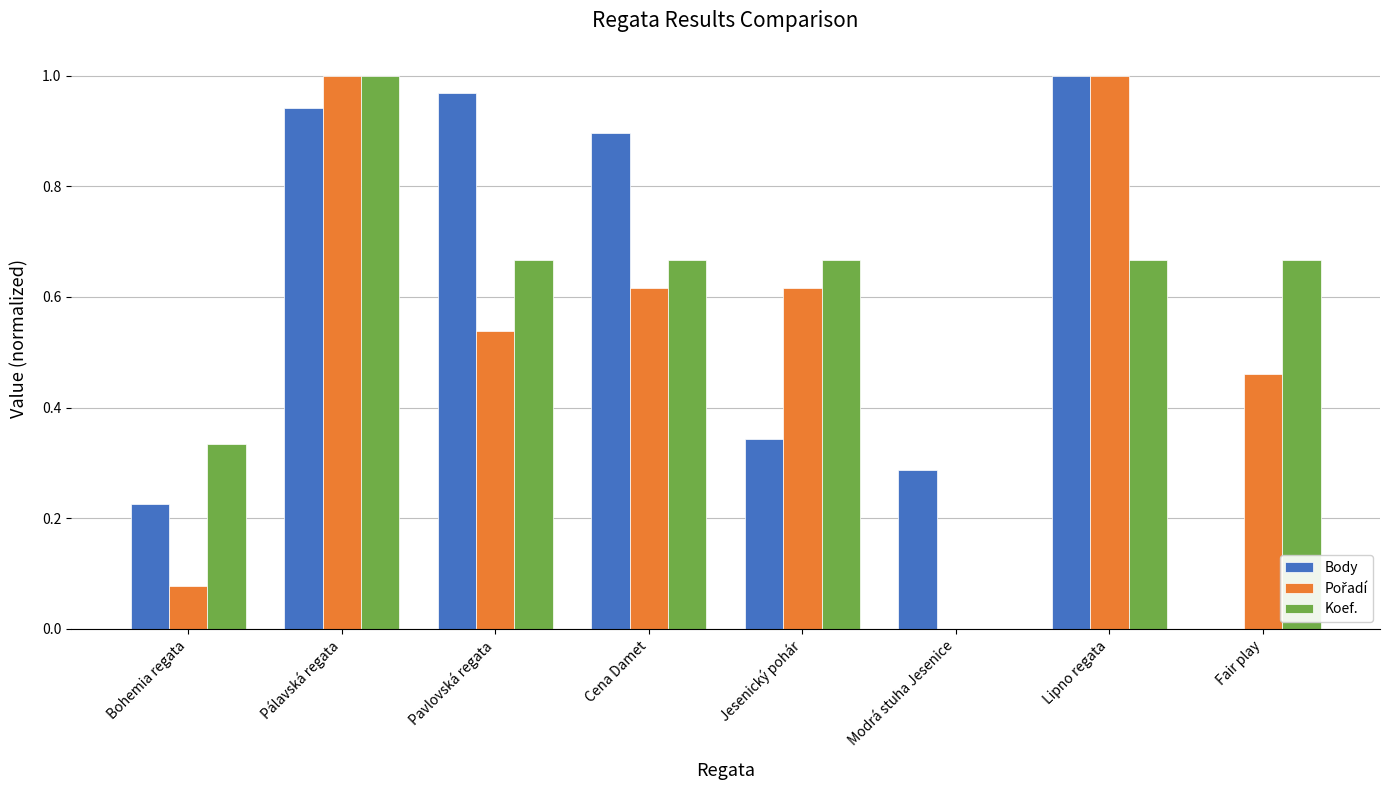

How many values in Body are above zero?

7